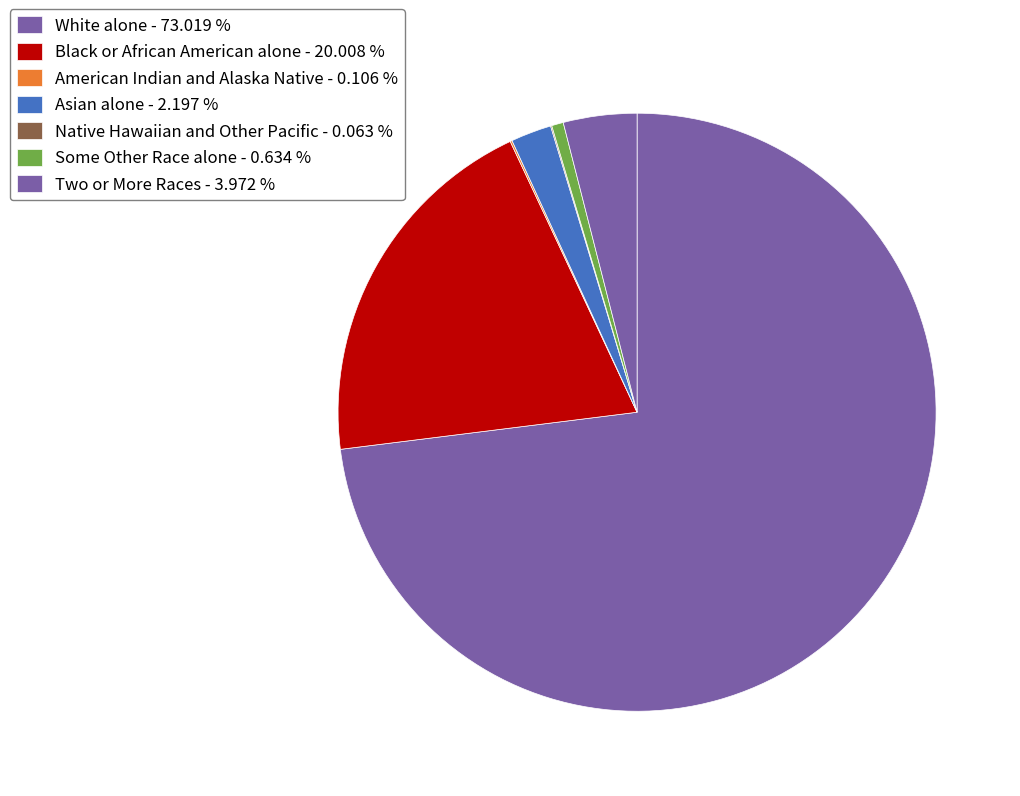

To the nearest percent, what is the difference between the largest and smallest slice percentages?

73%